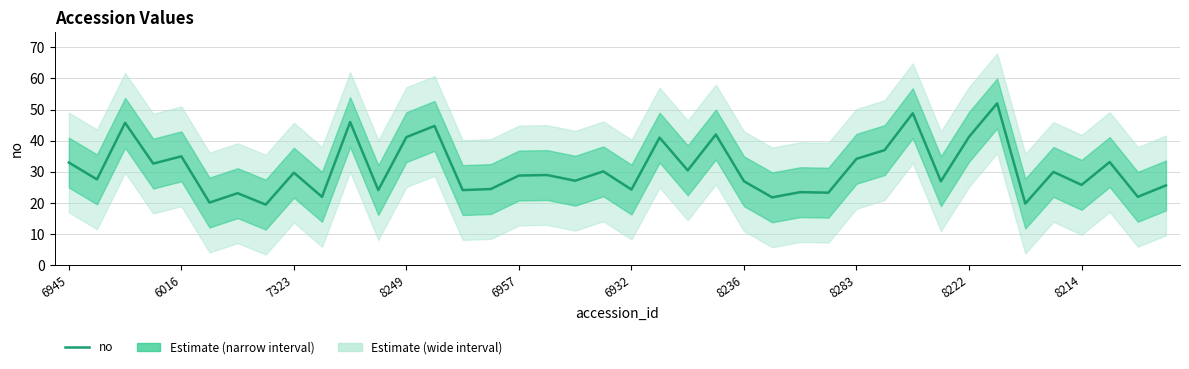

What is the change in value from 18 to 39?

-1.5